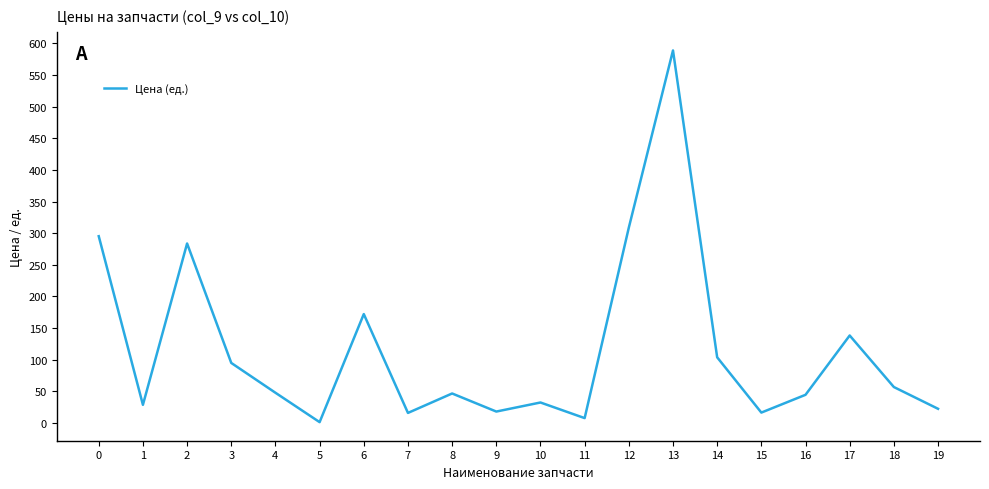

Which category has the lowest value across all series?

5